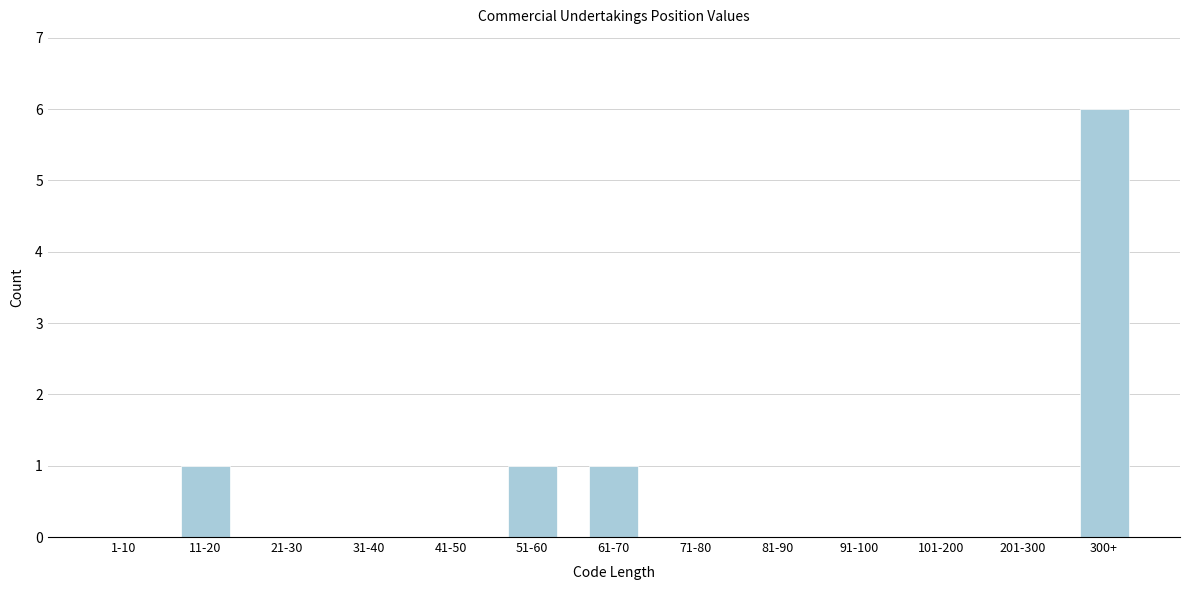

Reading left to right, list all the values displayed in this chart.

1-10=0	11-20=1	21-30=0	31-40=0	41-50=0	51-60=1	61-70=1	71-80=0	81-90=0	91-100=0	101-200=0	201-300=0	300+=6